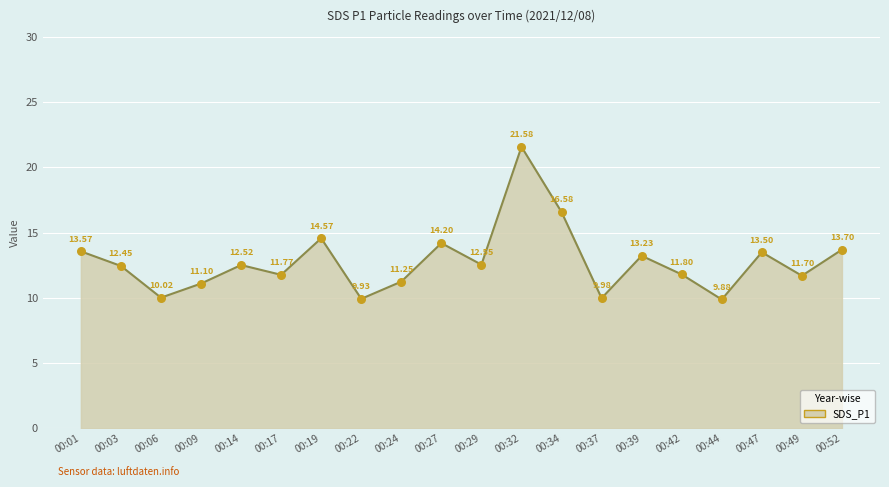

Which has a higher value, 00:19 or 00:42?

00:19